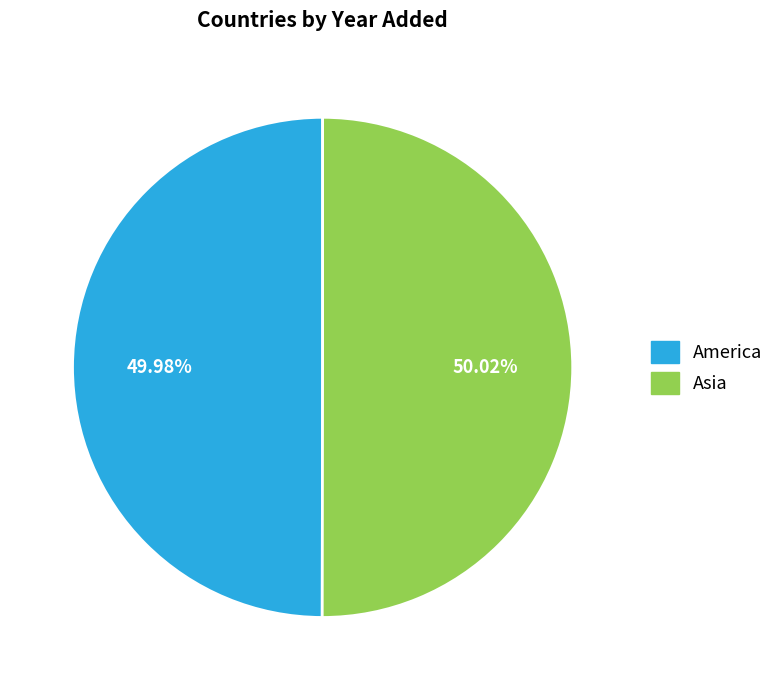

Is there a majority slice in this chart?

Yes